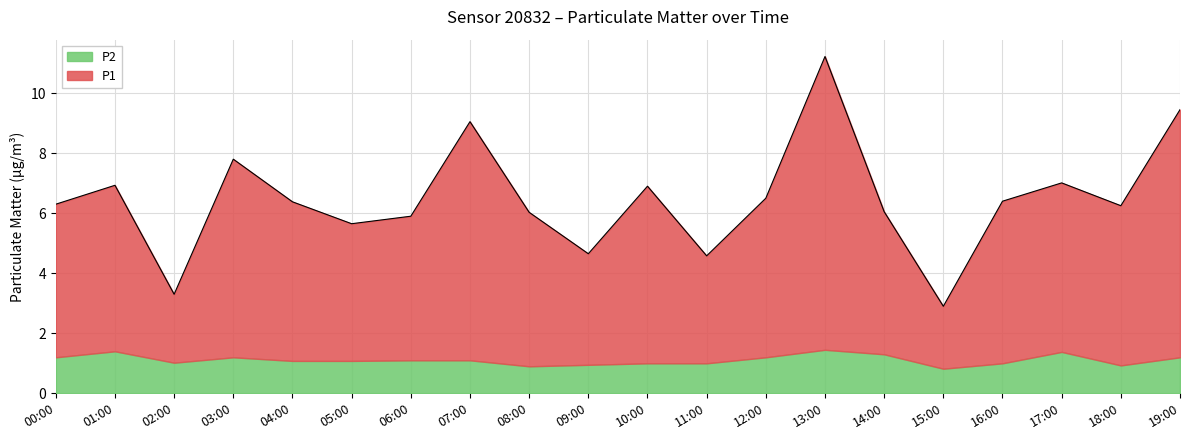

What is the change in value from 04:00 to 14:00?

-0.3